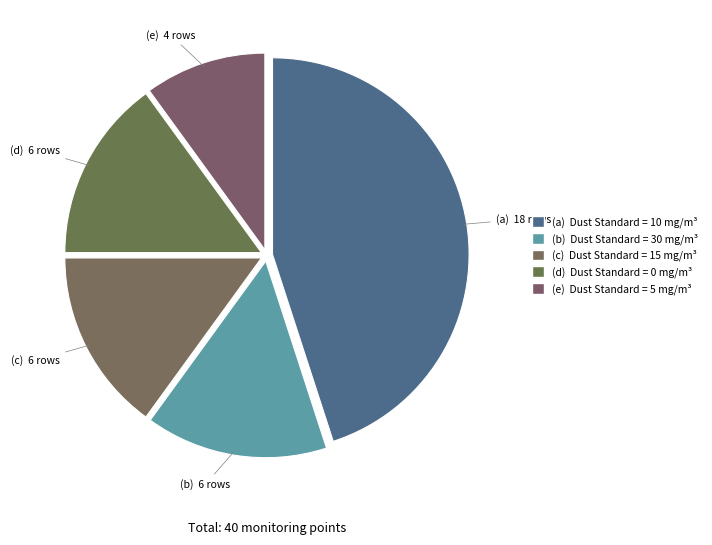

Count the number of slices in the pie.

5